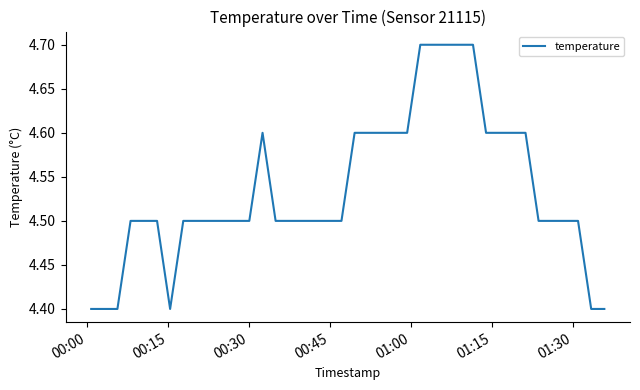

How many values are between 4 and 5?

40